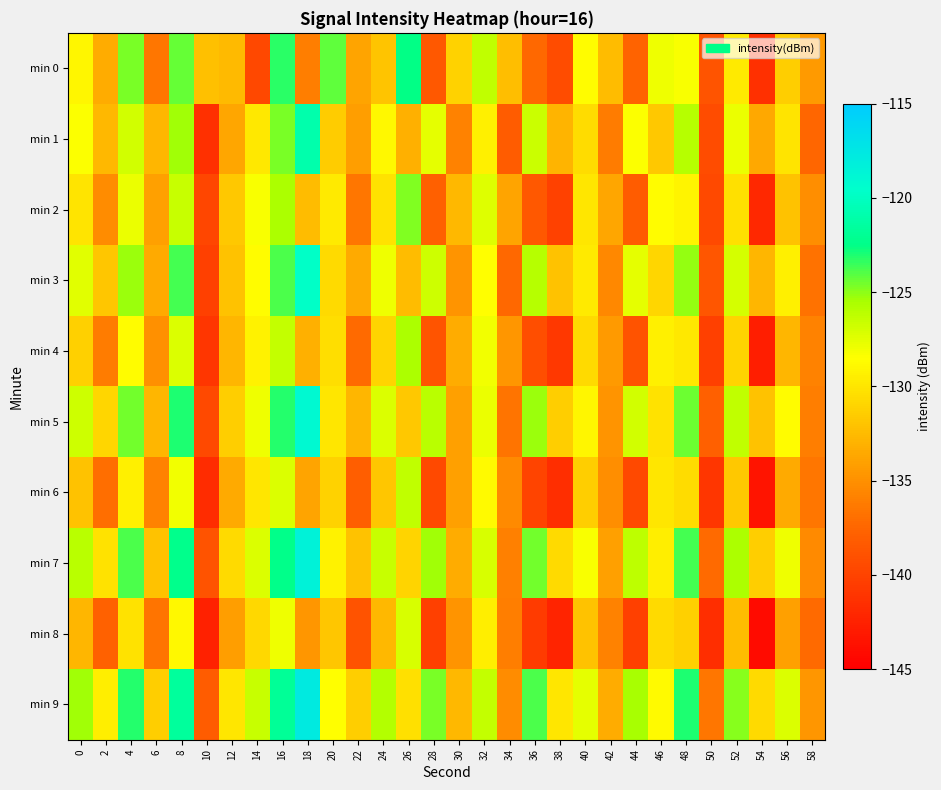

What is the total value across all series at 56?

-1306.6